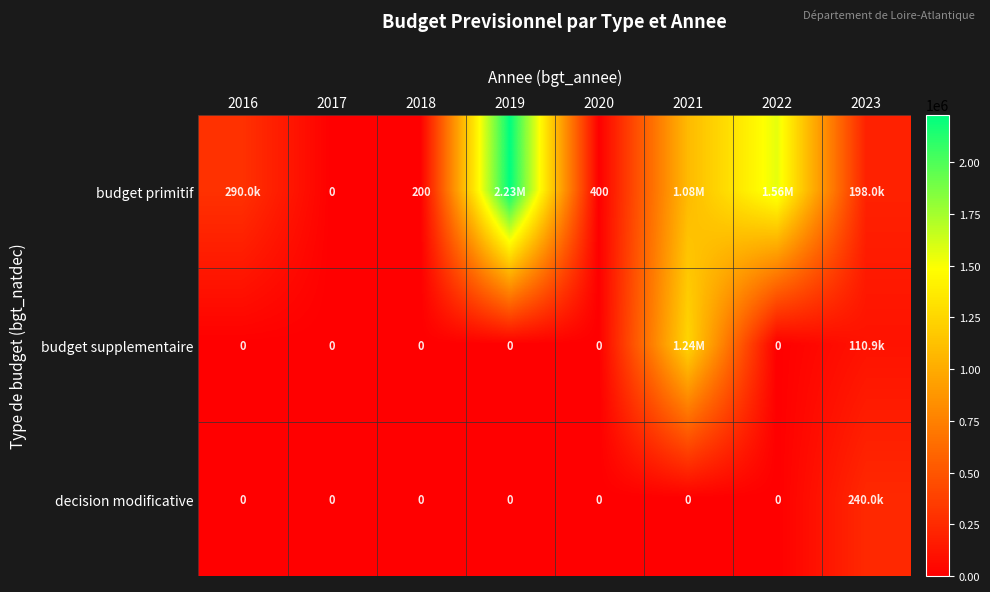

Which series has the largest total across all categories?

budget primitif